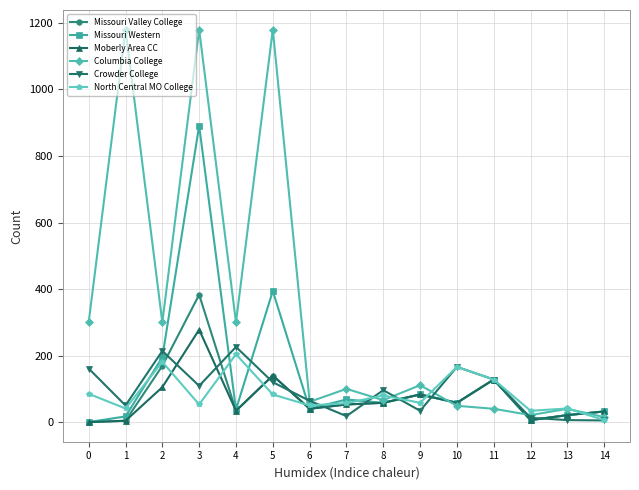

Does the chart have visible grid lines?

Yes